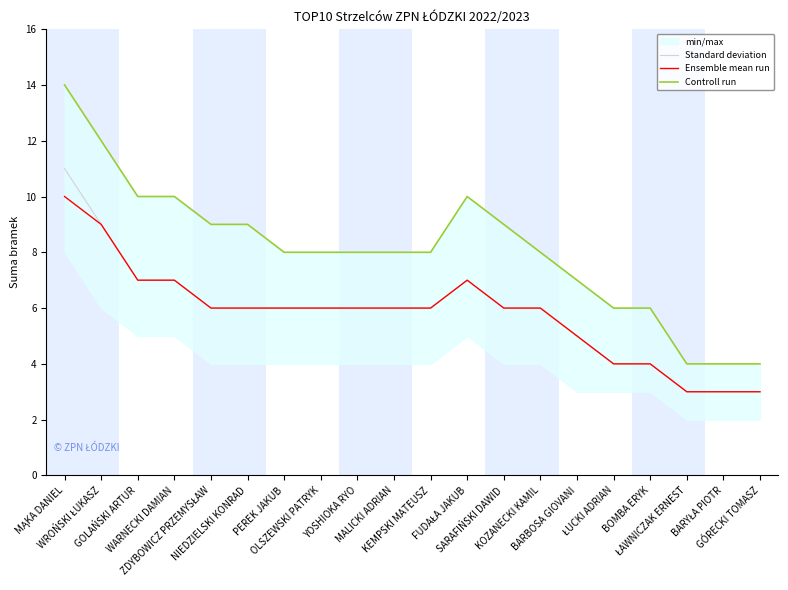

Reading right to left, extract all data points from this chart.

Standard deviation: 3	3	3	4	4	5	6	6	7	6	6	6	6	6	6	6	7	7	9	11
Ensemble mean run: 3	3	3	4	4	5	6	6	7	6	6	6	6	6	6	6	7	7	9	10
Controll run: 4	4	4	6	6	7	8	9	10	8	8	8	8	8	9	9	10	10	12	14